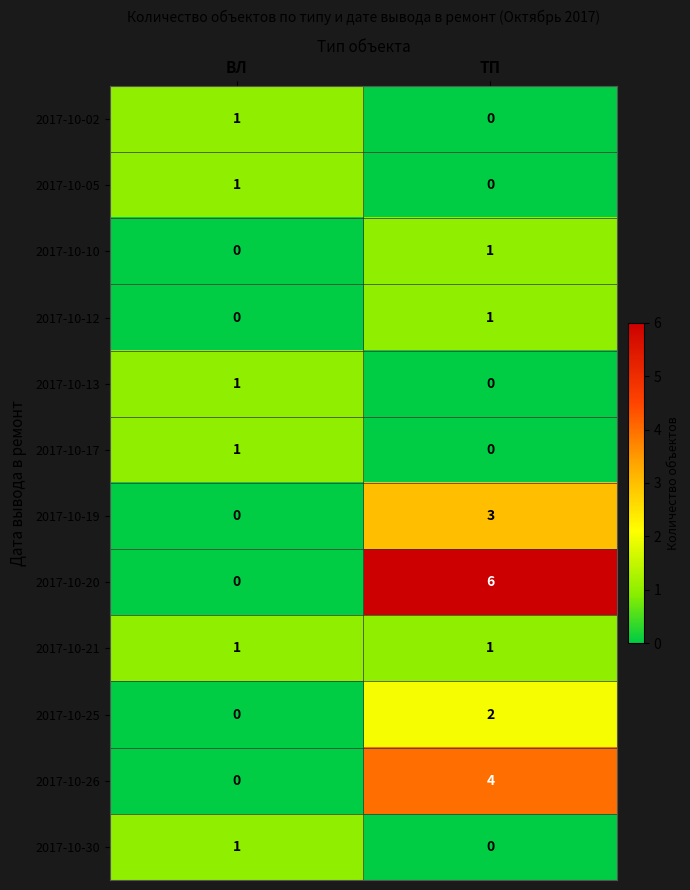

Is the value of 2017-10-26 at ТП greater than the value of 2017-10-19 at ВЛ?

Yes